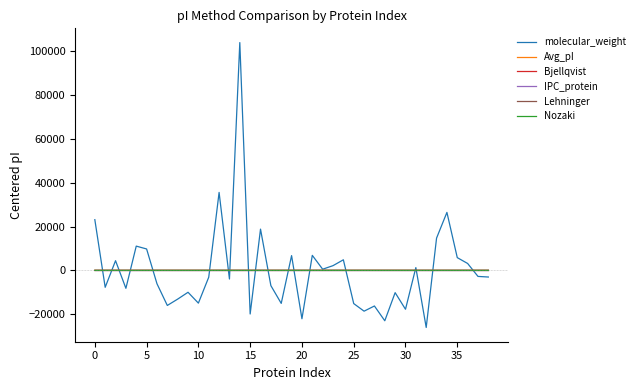

What is the smallest value displayed?

-26028.5